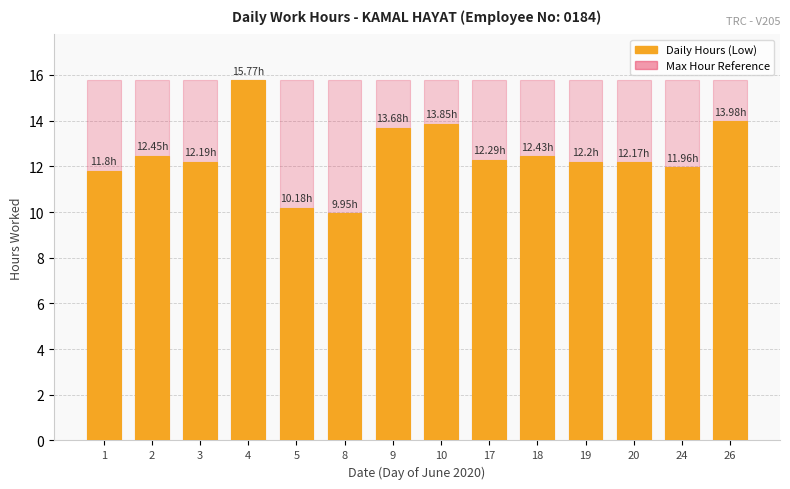

Where does the Low (Hours Worked) series first go above 12?

2